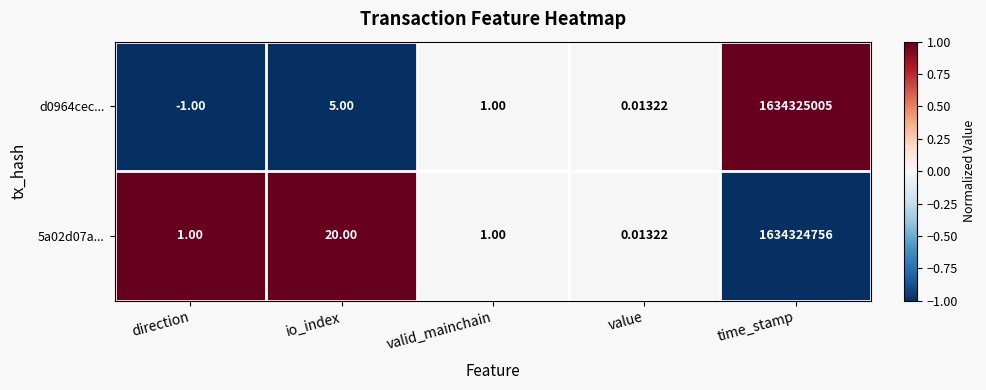

What is the smallest value displayed?

-1.0